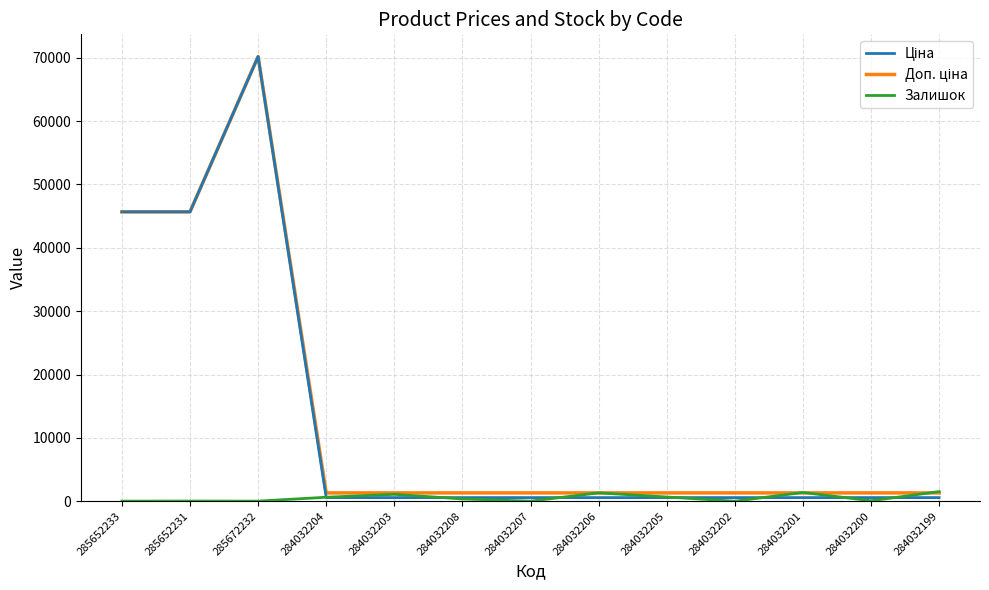

What is the maximum value shown in the chart?

70181.6